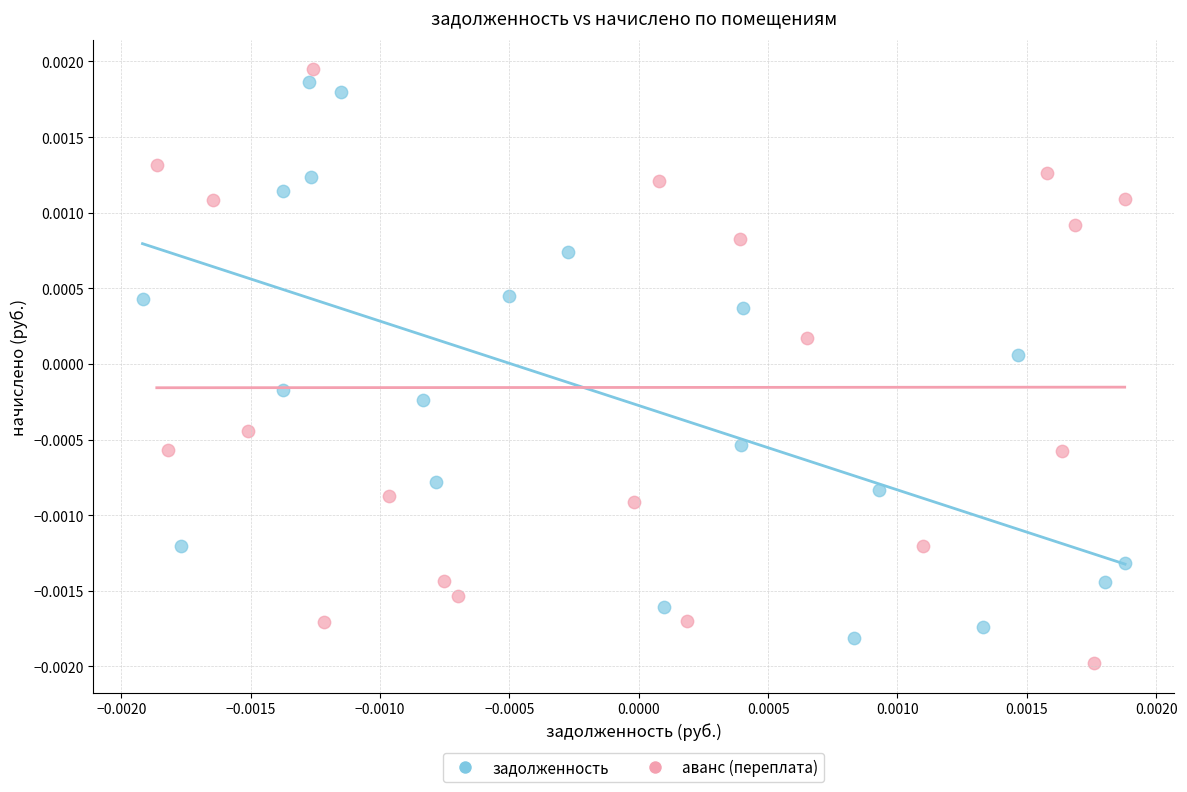

What are all the series names shown in the legend?

задолженность, аванс (переплата)